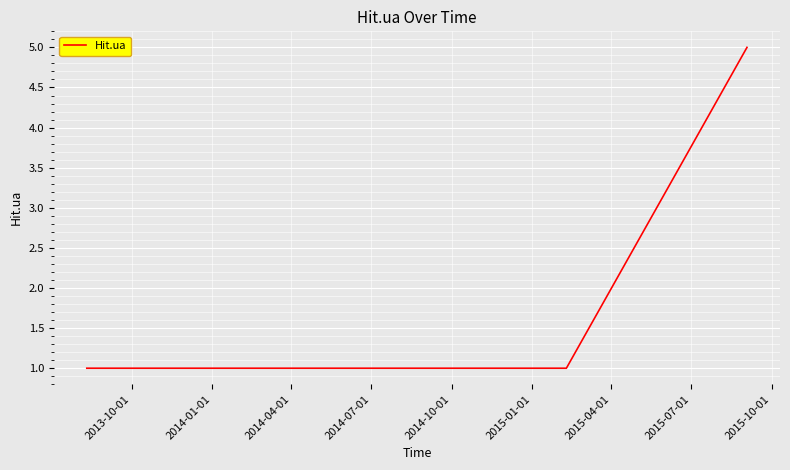

What is the minimum value shown in the chart?

1